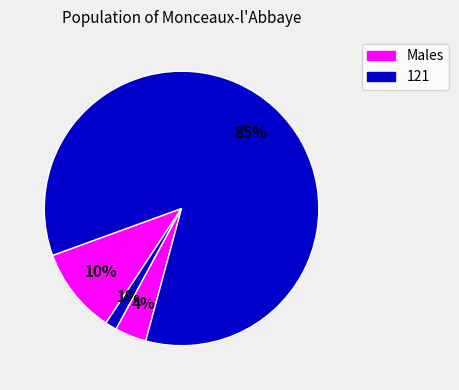

How many slices are in this pie chart?

4